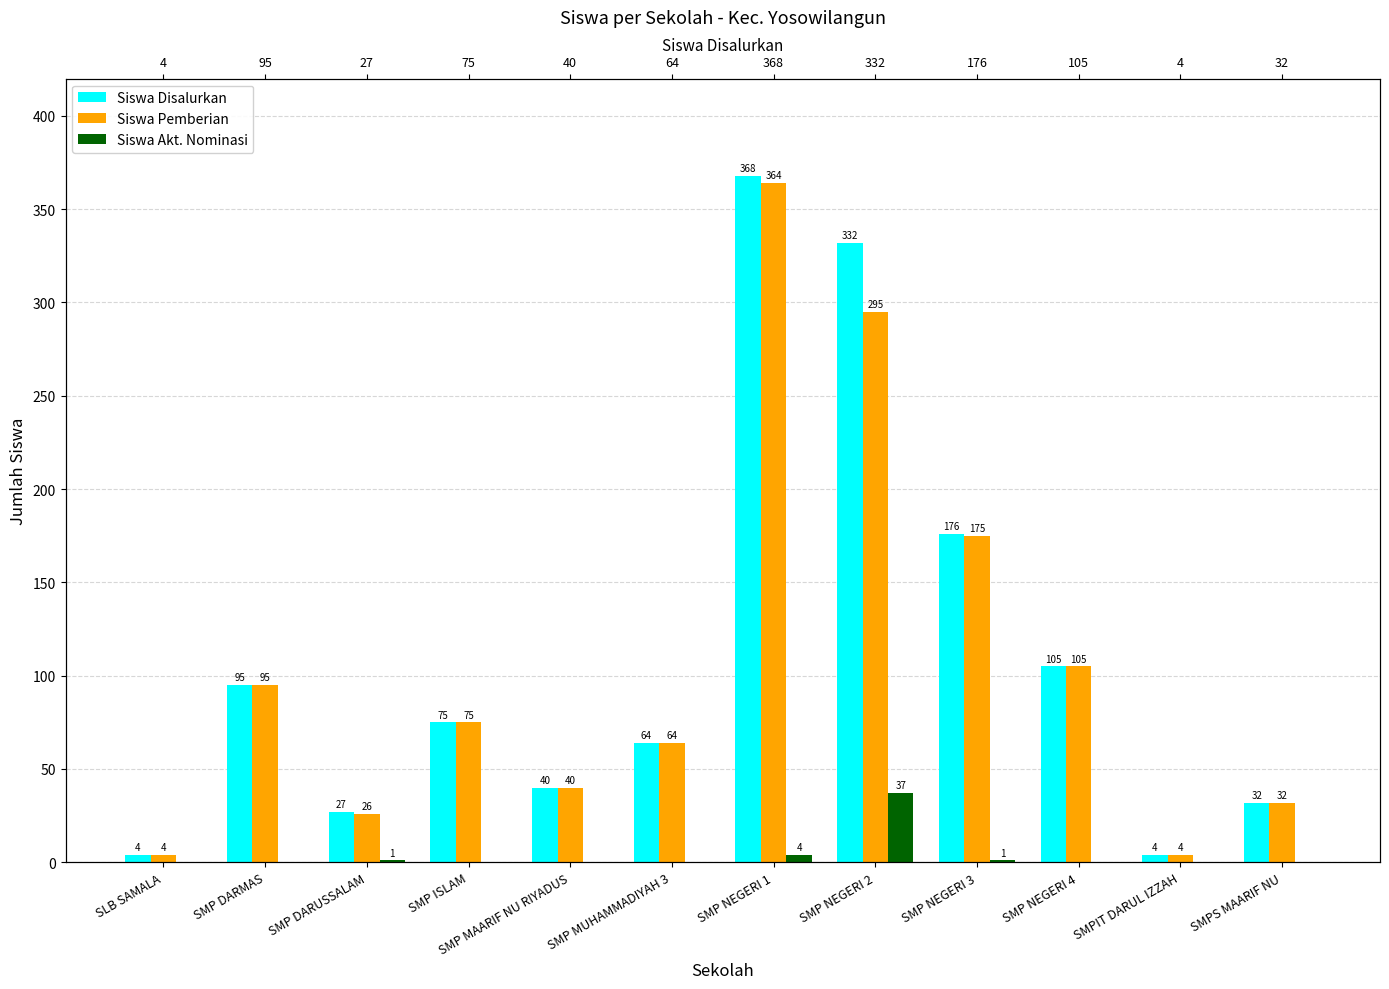

Which series has the widest spread of values?

Siswa Disalurkan